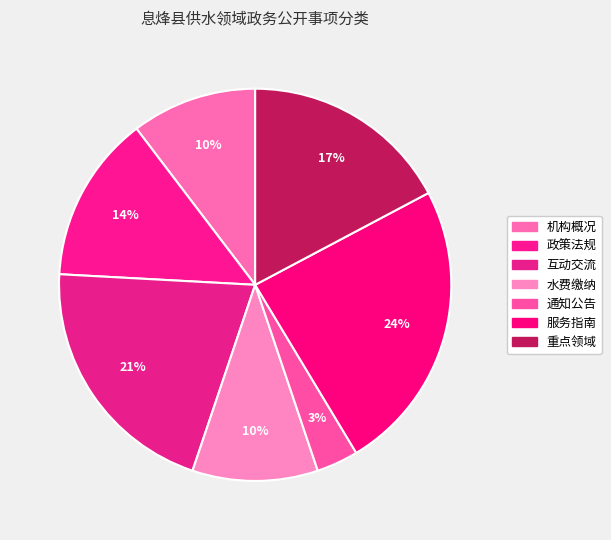

Count the number of slices in the pie.

7